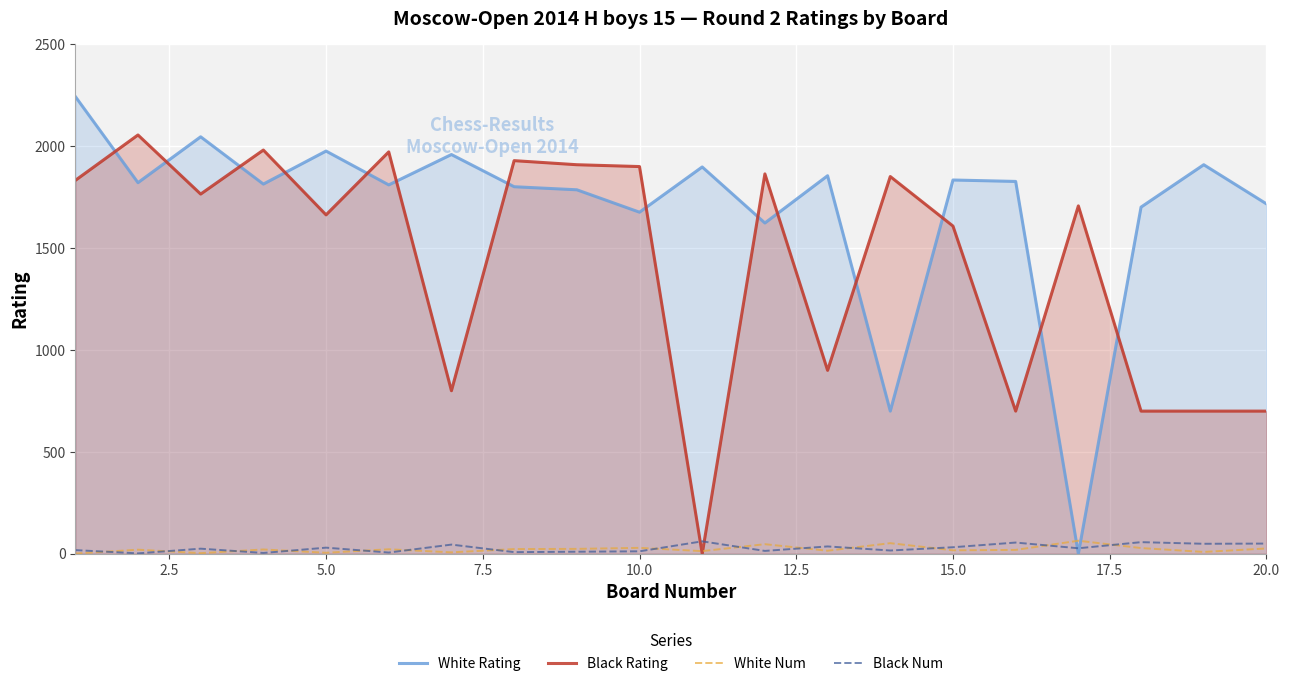

What is the approximate value of Black Rating at 10.0?

1900